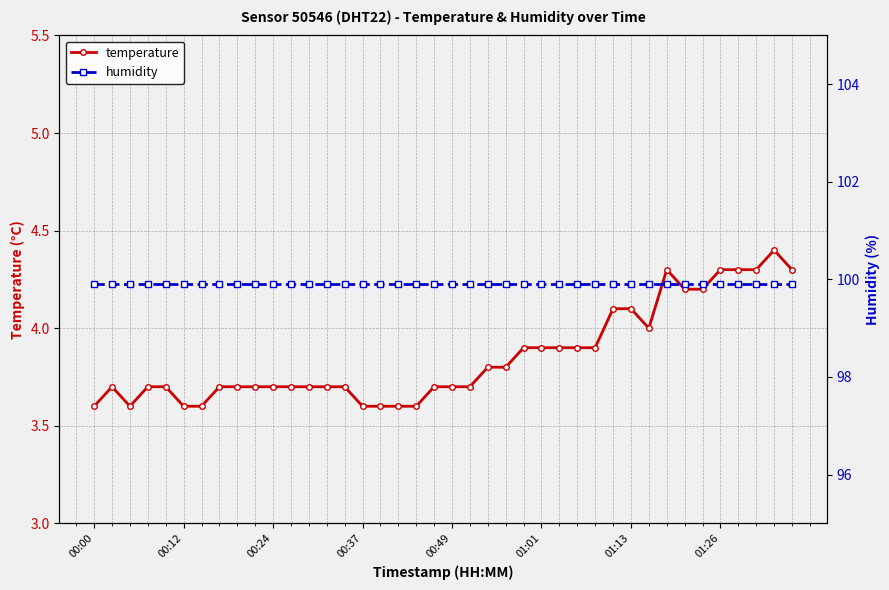

True or false: humidity has a value of 153.2 at 13.

False